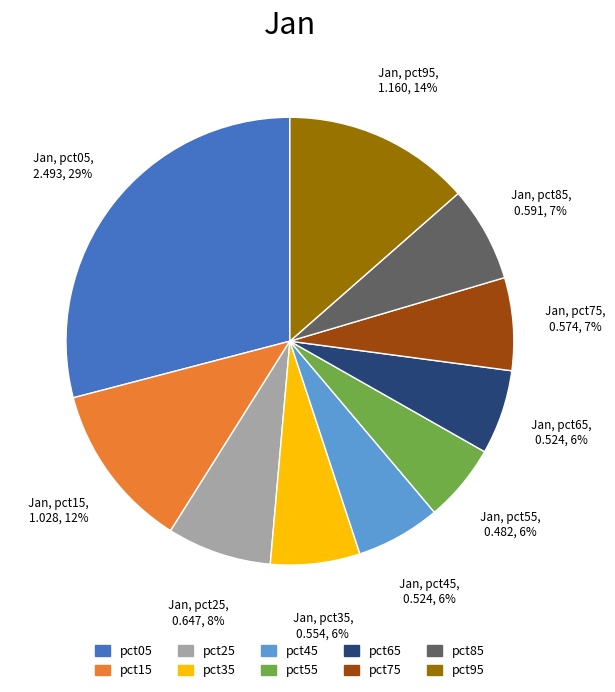

Combined, do pct75 and pct15 account for over 50%?

No